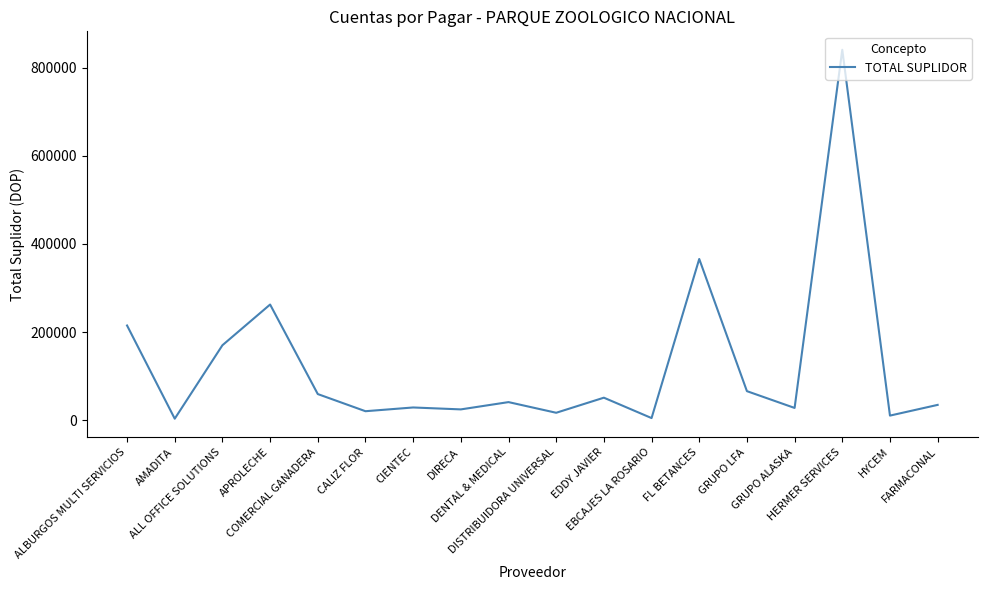

Is it true that the value at GRUPO ALASKA is 27445.0?

True